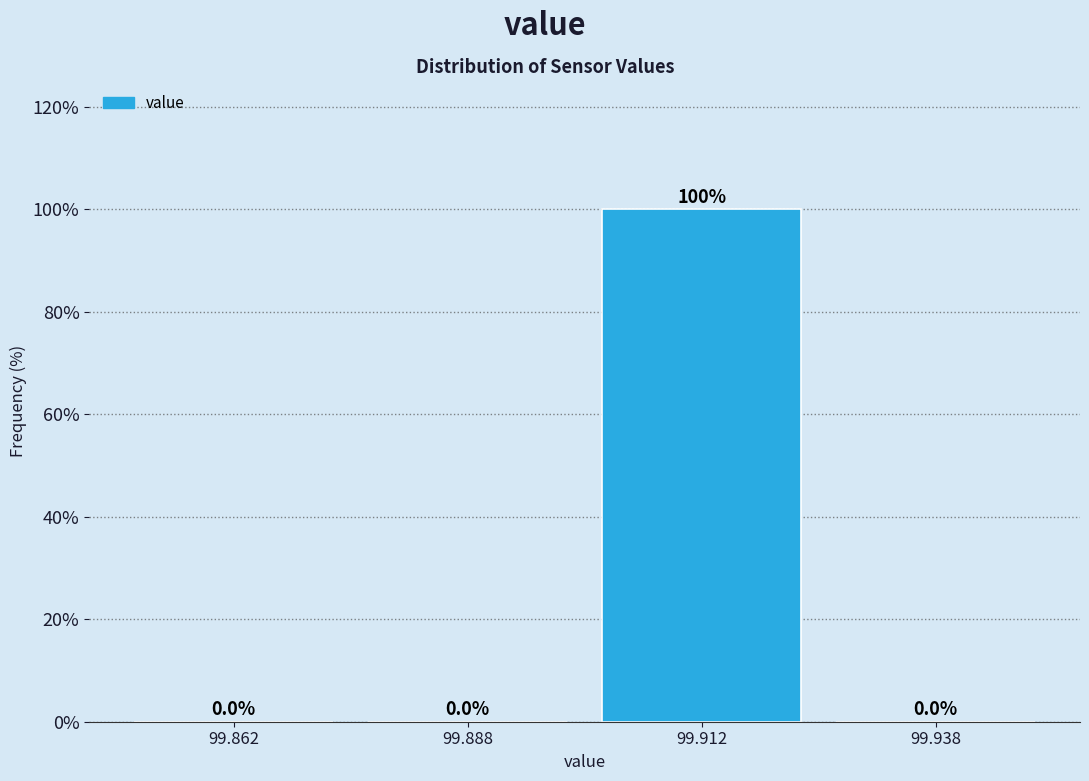

Reading left to right, transcribe this chart: for each bar, give the range it covers on the x-axis and its height.

99.850 to 99.875: 0.0
99.875 to 99.900: 0.0
99.900 to 99.925: 100.0
99.925 to 99.950: 0.0